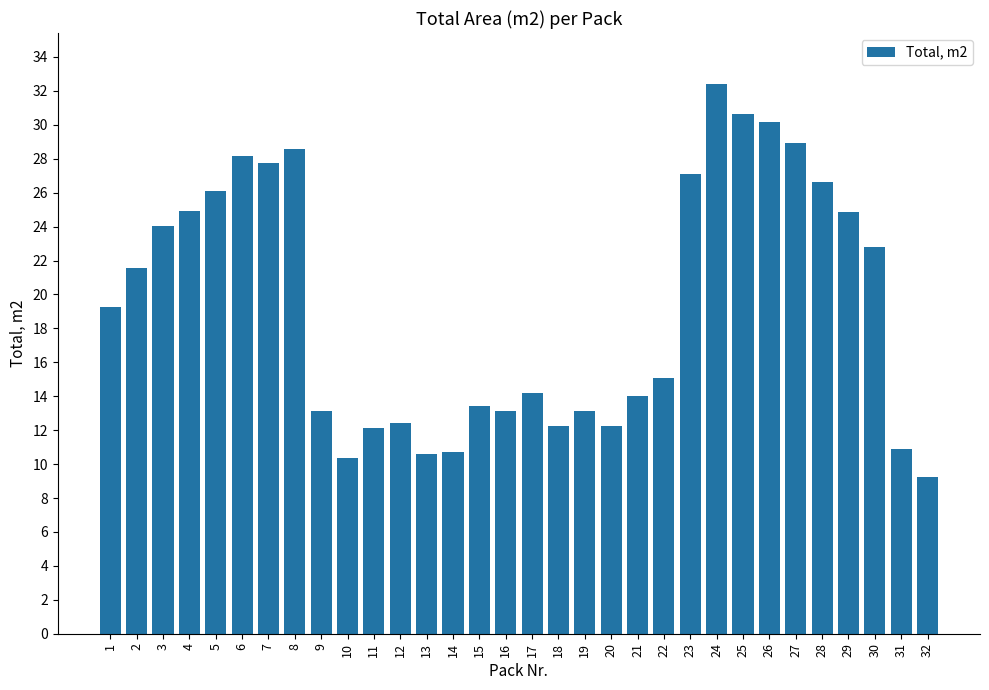

What is the smallest value displayed?

9.2